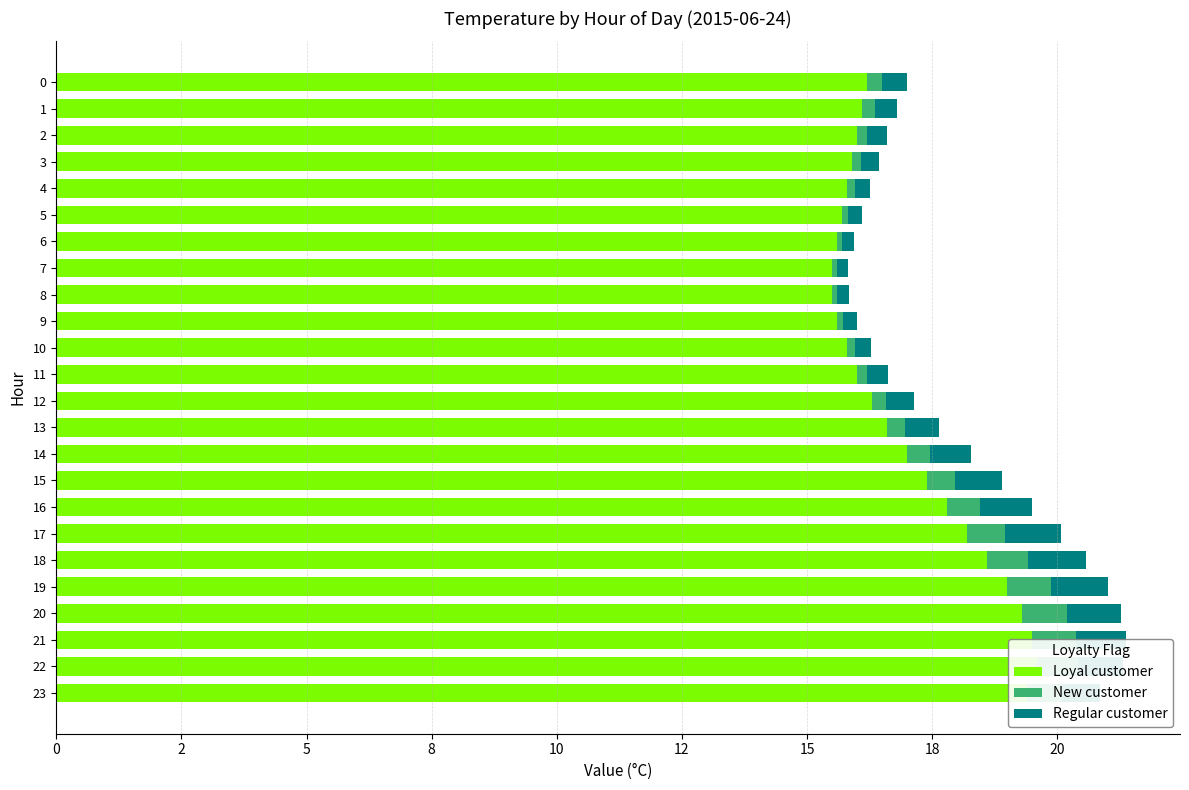

What are all the series names shown in the legend?

Loyal customer, New customer, Regular customer